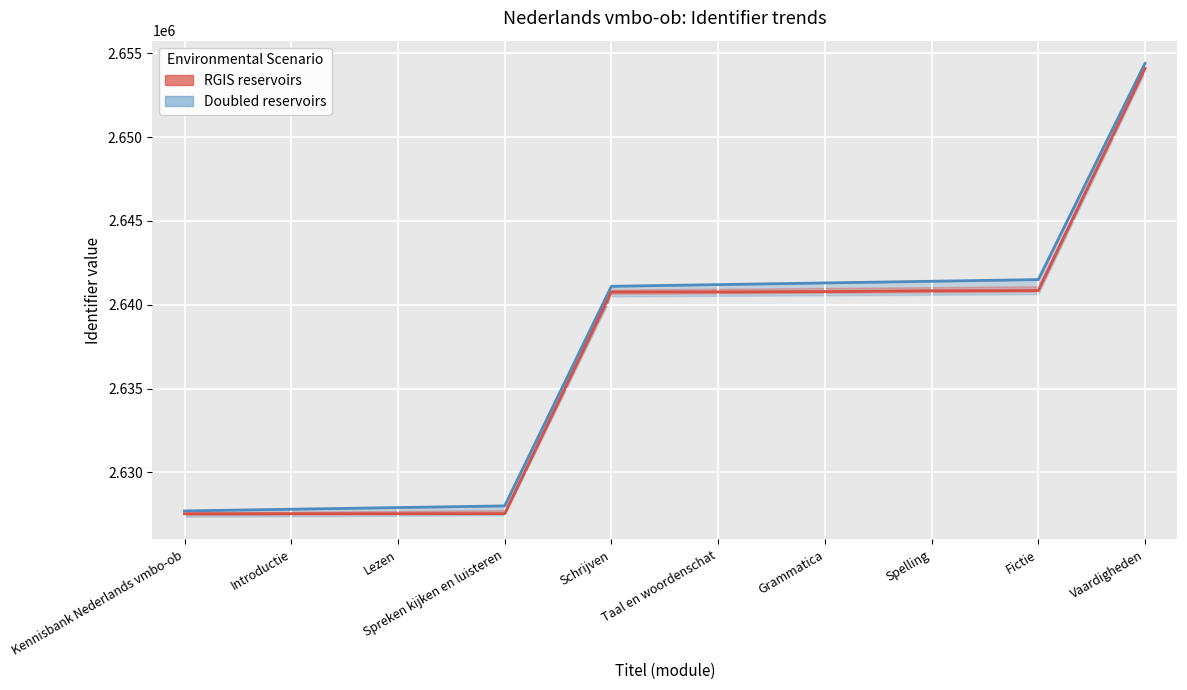

Count the number of categories in the chart.

10